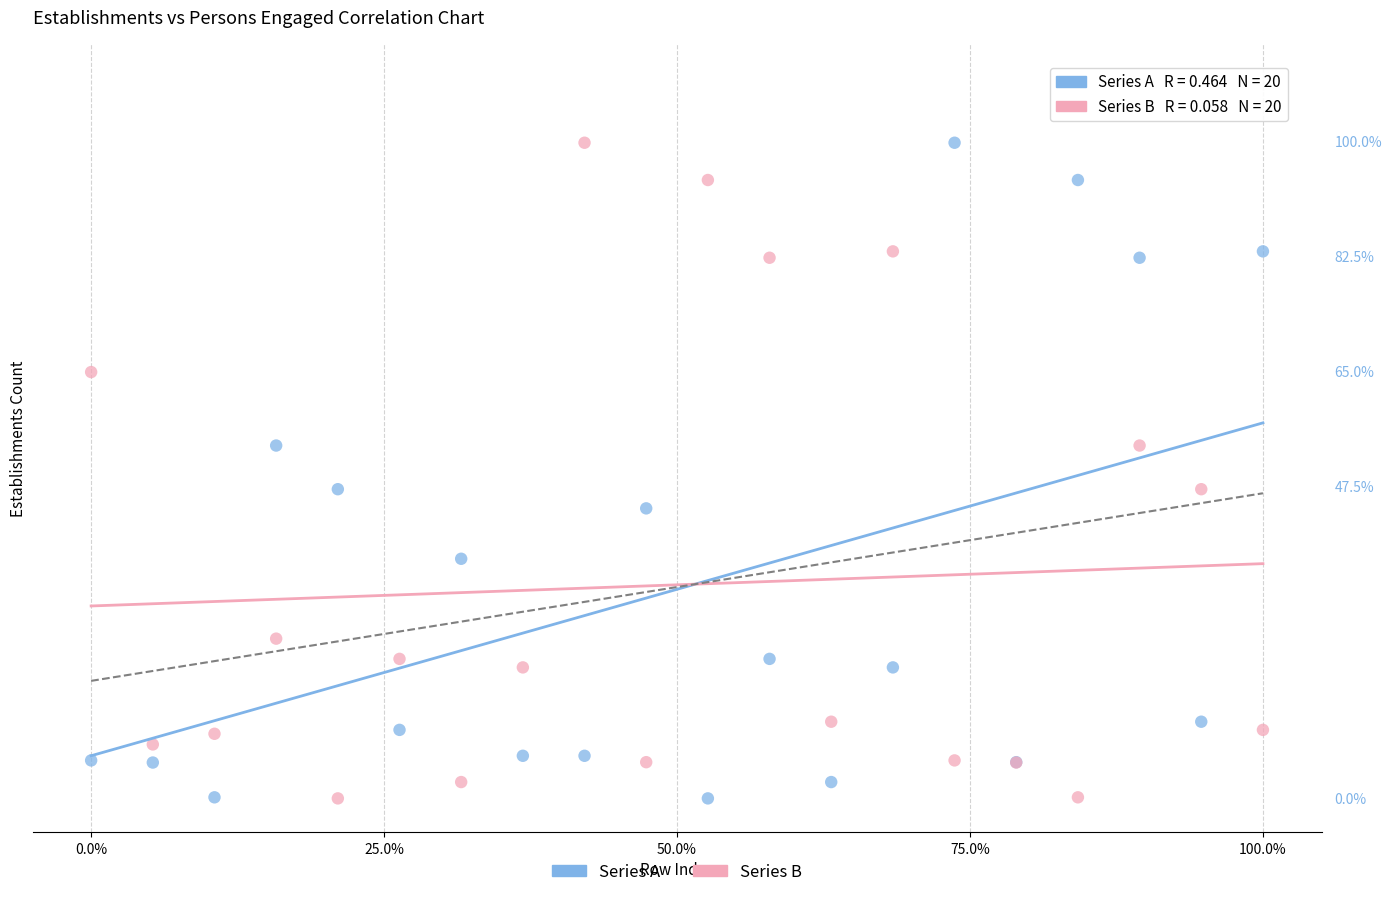

What are all the series names shown in the legend?

Series A, Series B